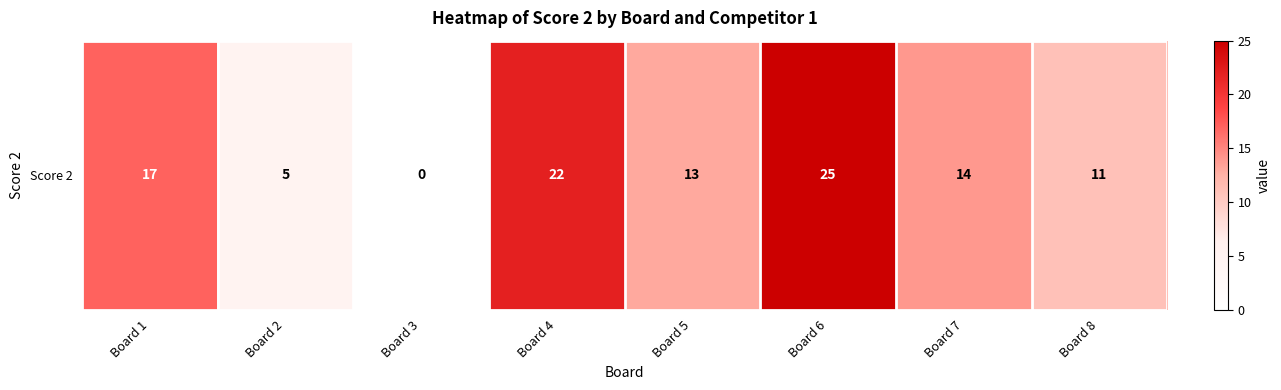

Read the value at Board 1.

17